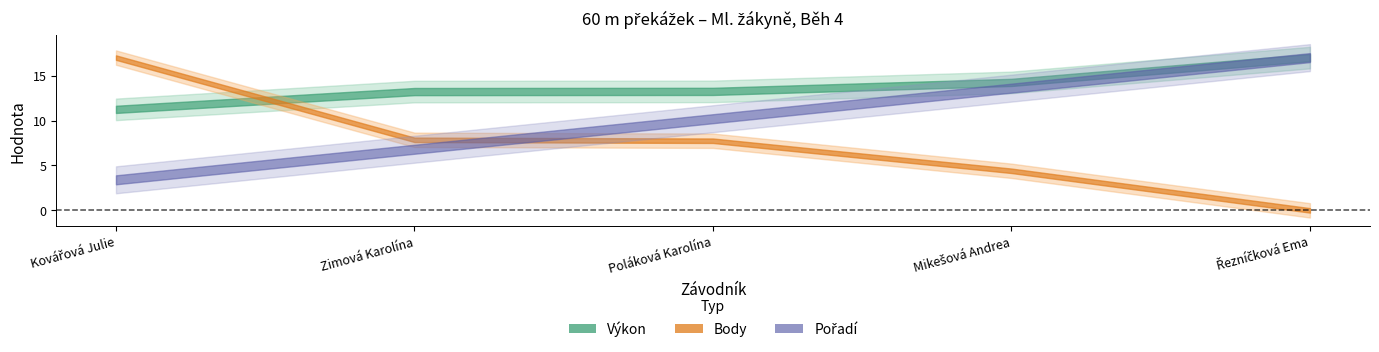

List the labels in order of Pořadí value, smallest first.

Kovářová Julie, Zimová Karolína, Poláková Karolína, Mikešová Andrea, Řezníčková Ema